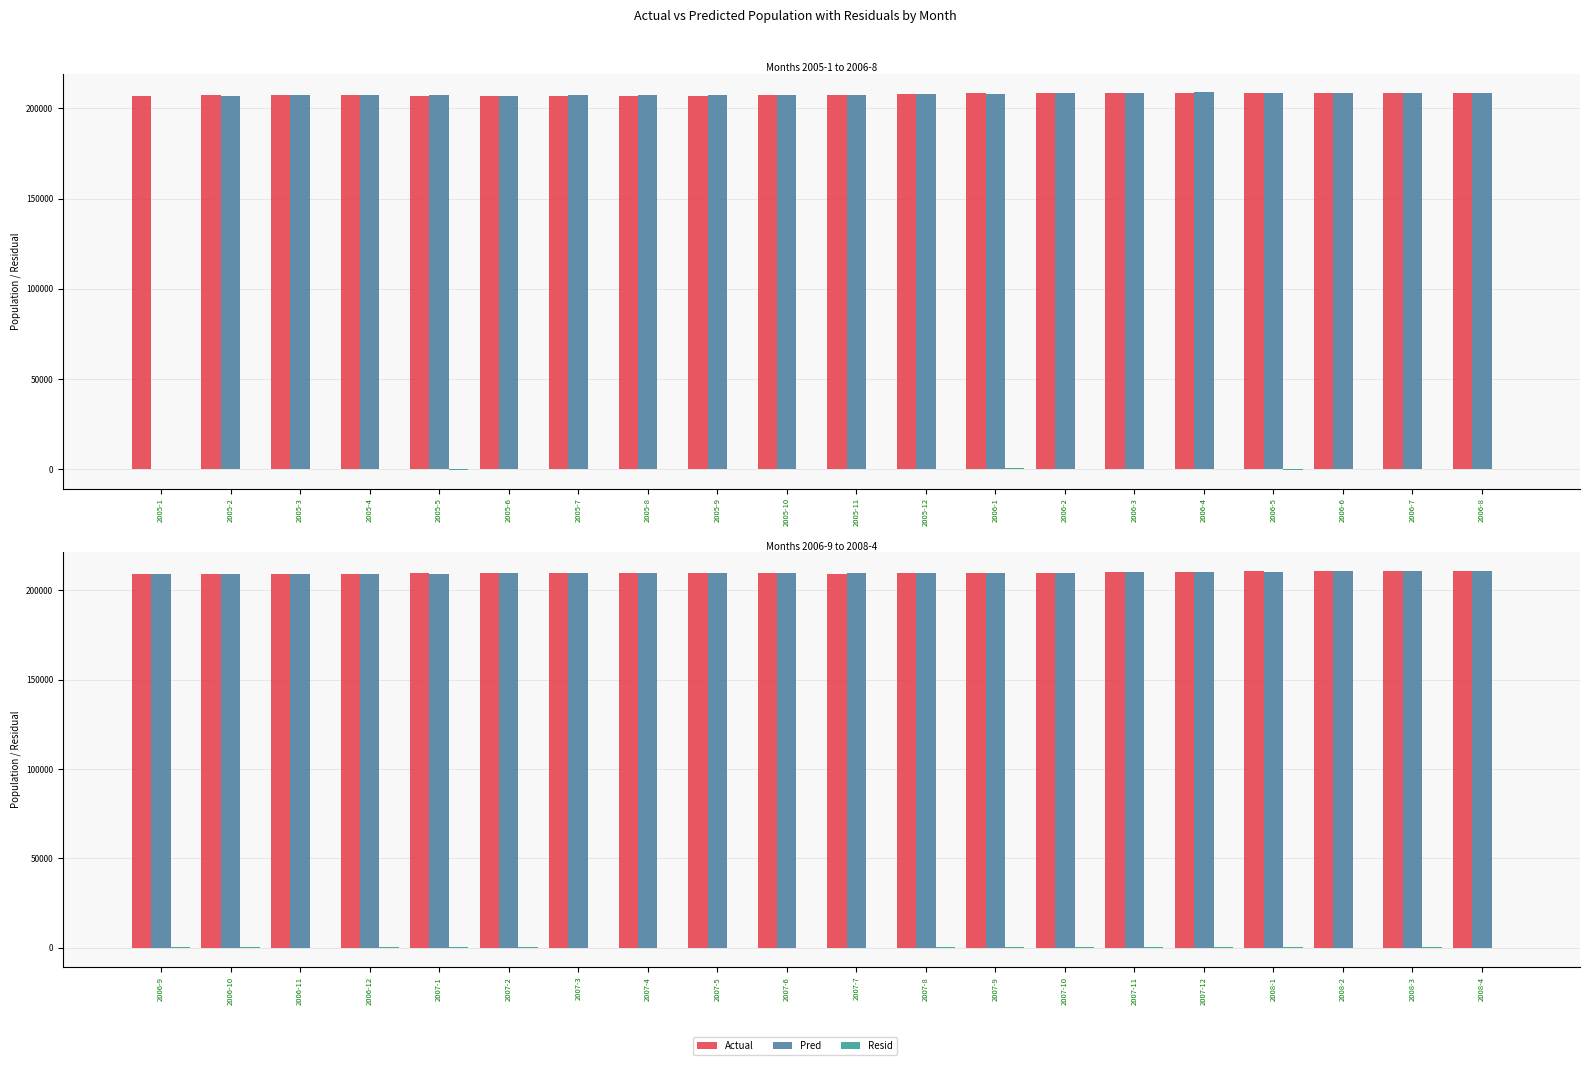

How many values in the Resid series are below 80?

10